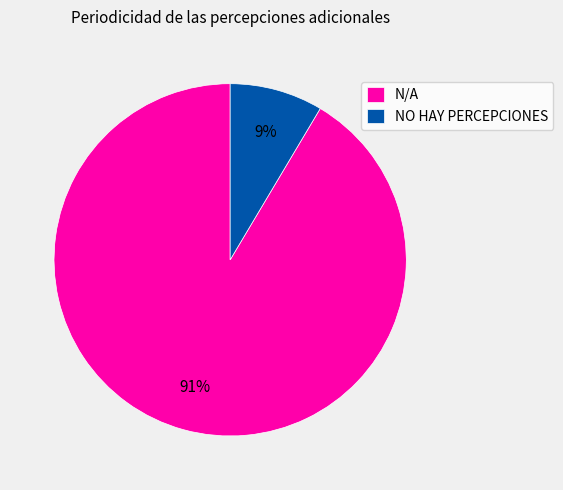

What percentage is the NO HAY PERCEPCIONES slice, to the nearest percent?

9%